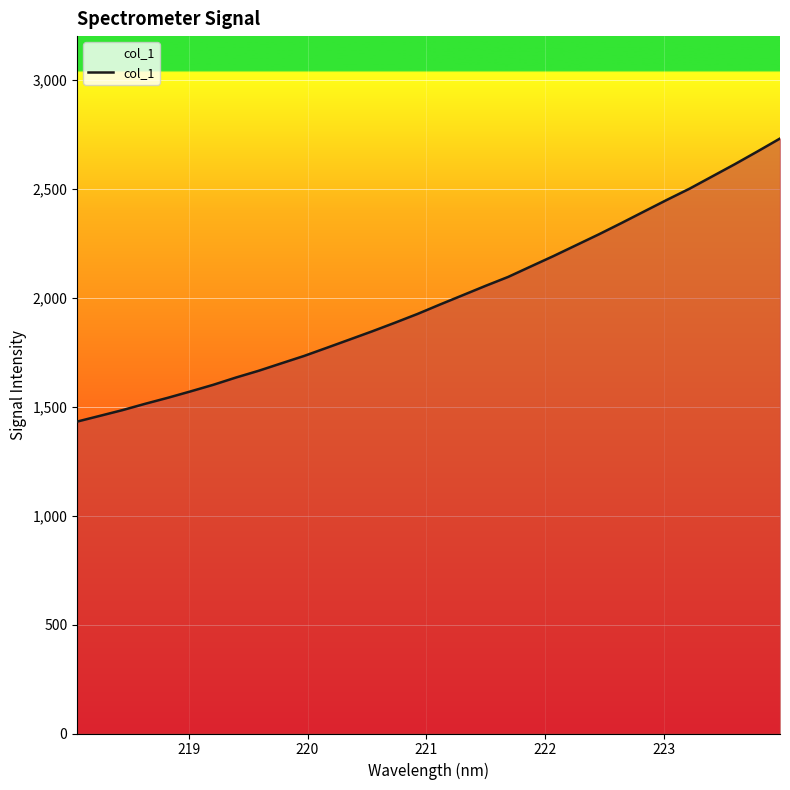

Reading right to left, what are all the values shown in this chart?

2730.1	2670.5	2612.0	2555.9	2499.6	2448.3	2395.4	2342.2	2290.3	2240.6	2190.8	2143.1	2095.0	2053.9	2011.2	1968.7	1925.1	1884.6	1845.3	1807.4	1769.8	1732.4	1698.6	1664.5	1633.5	1600.1	1569.9	1540.6	1513.0	1483.9	1457.5	1431.3